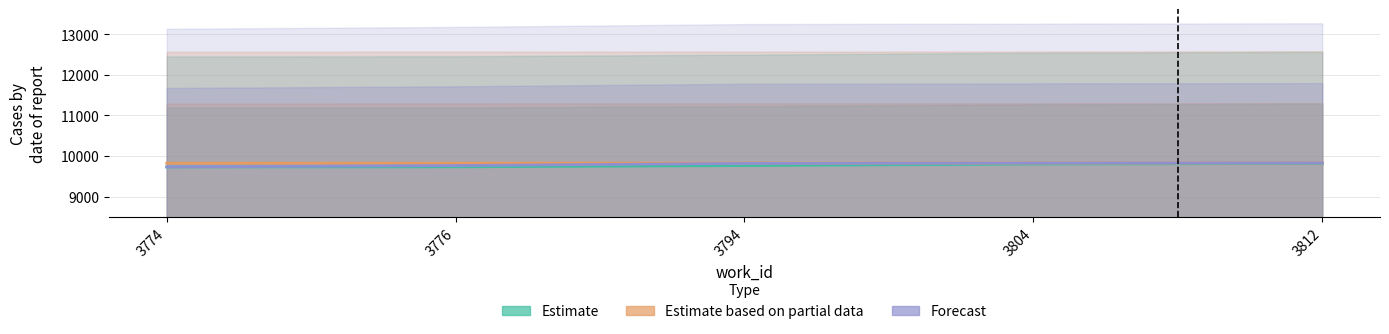

What is the total value across all series at 3776?

29319